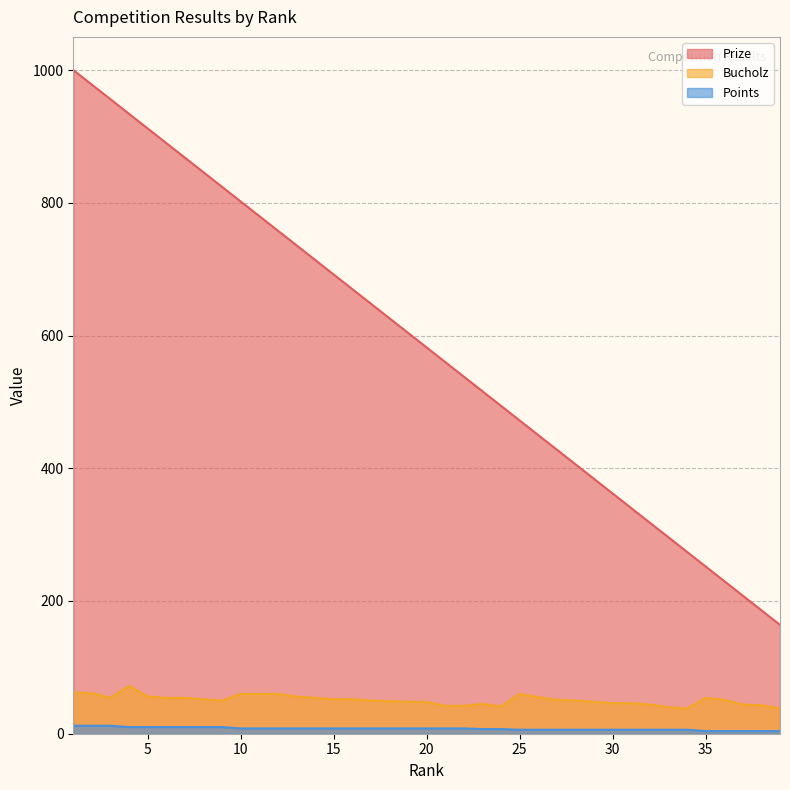

What is the total value across all series at 34?

318